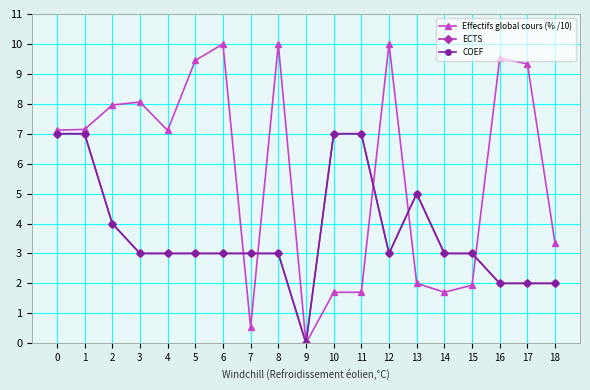

At which category is the sum across all series the highest?

1